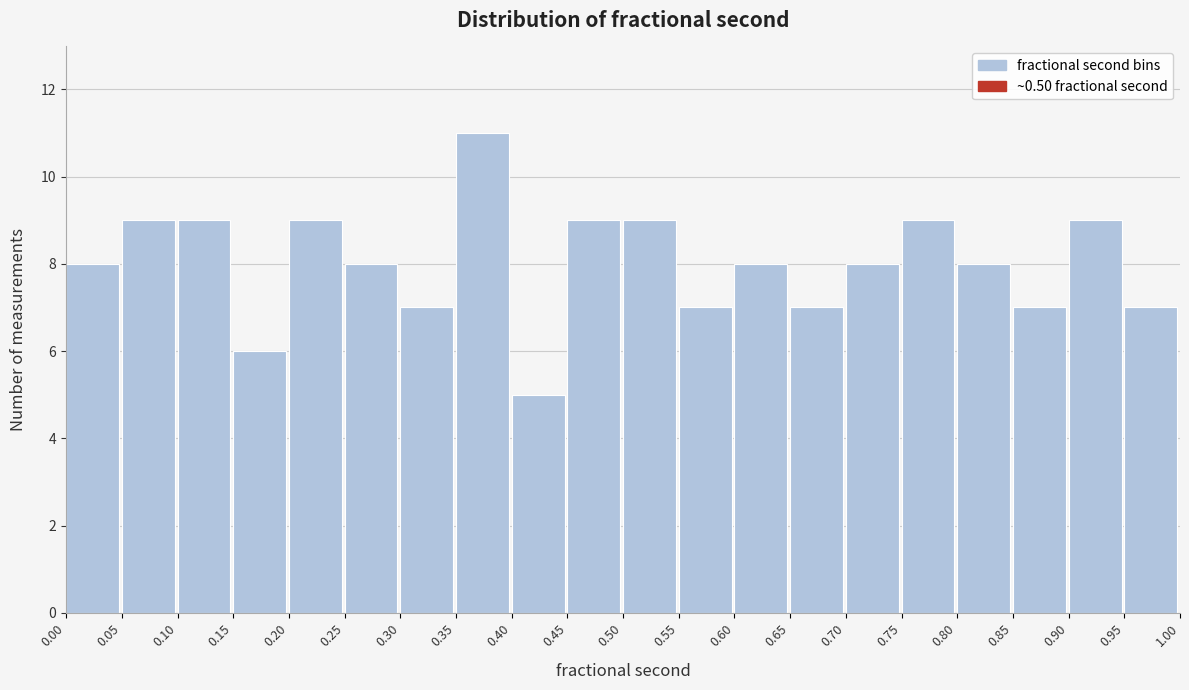

What is the height of the bar covering 0.35 to 0.40 on the x-axis? The values are not printed on the chart, so give them approximately, as read against the axis.

11